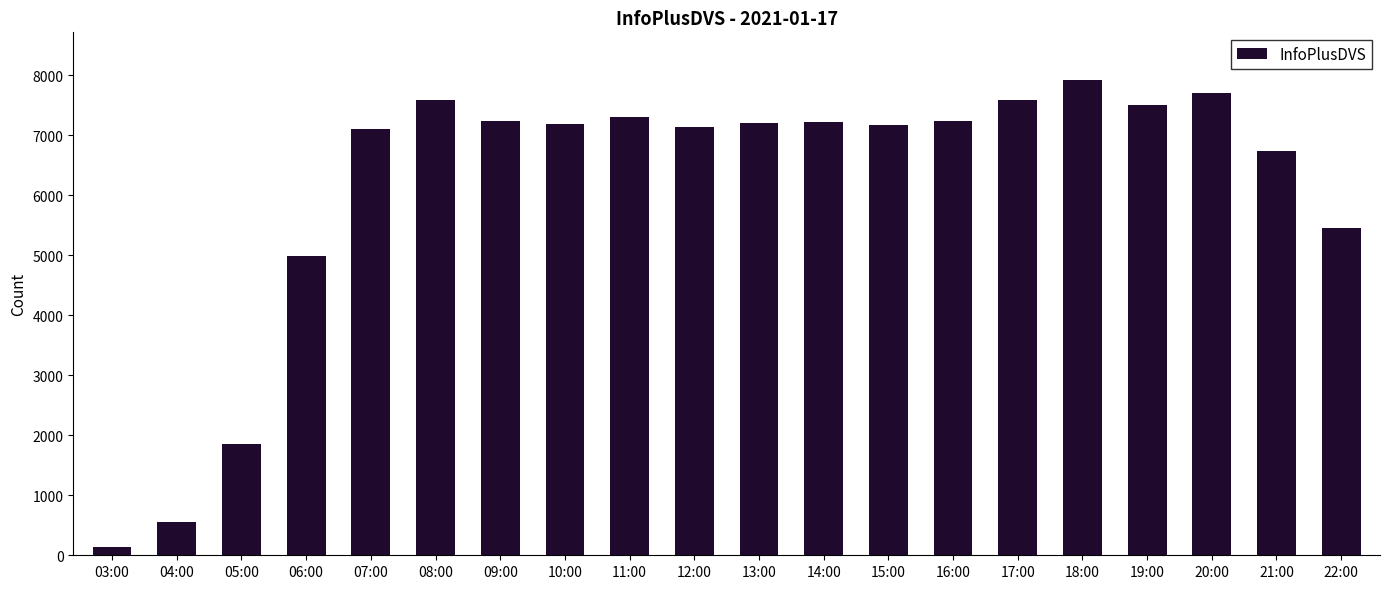

True or false: the data shows 7584 at 17:00.

True